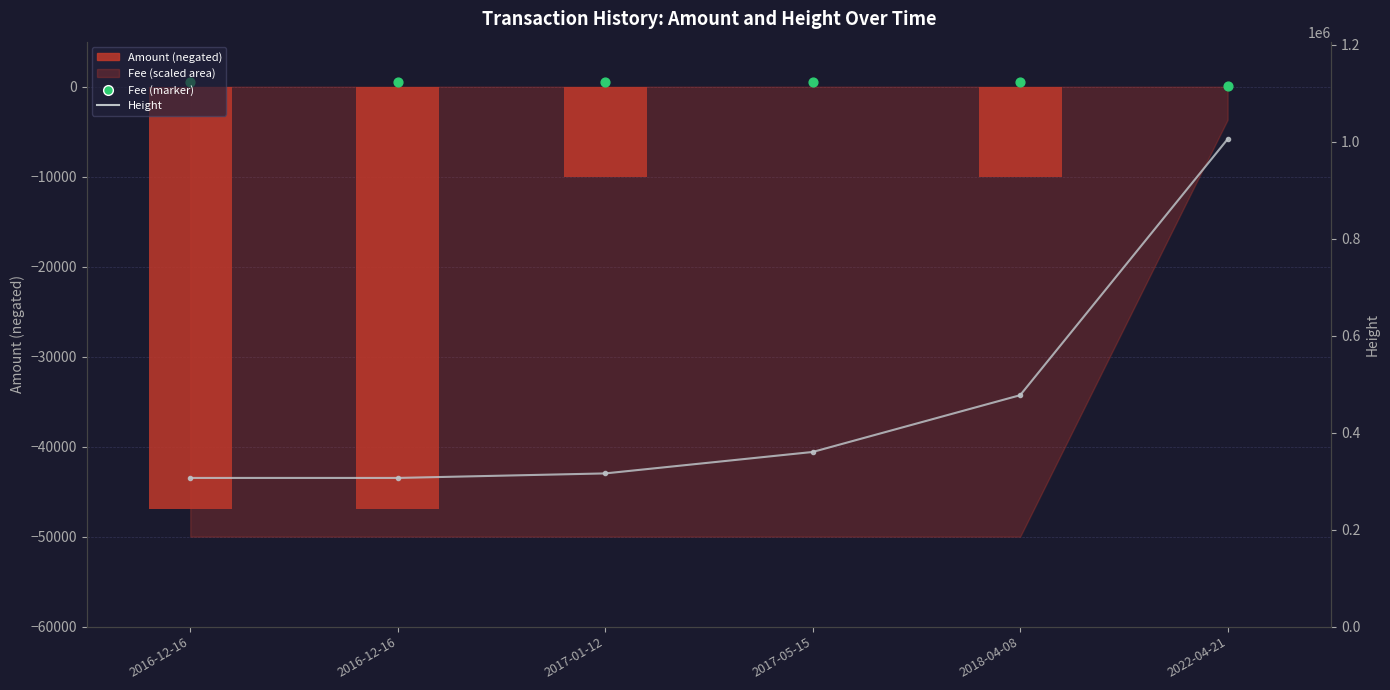

Which series reaches the maximum Y coordinate?

Height